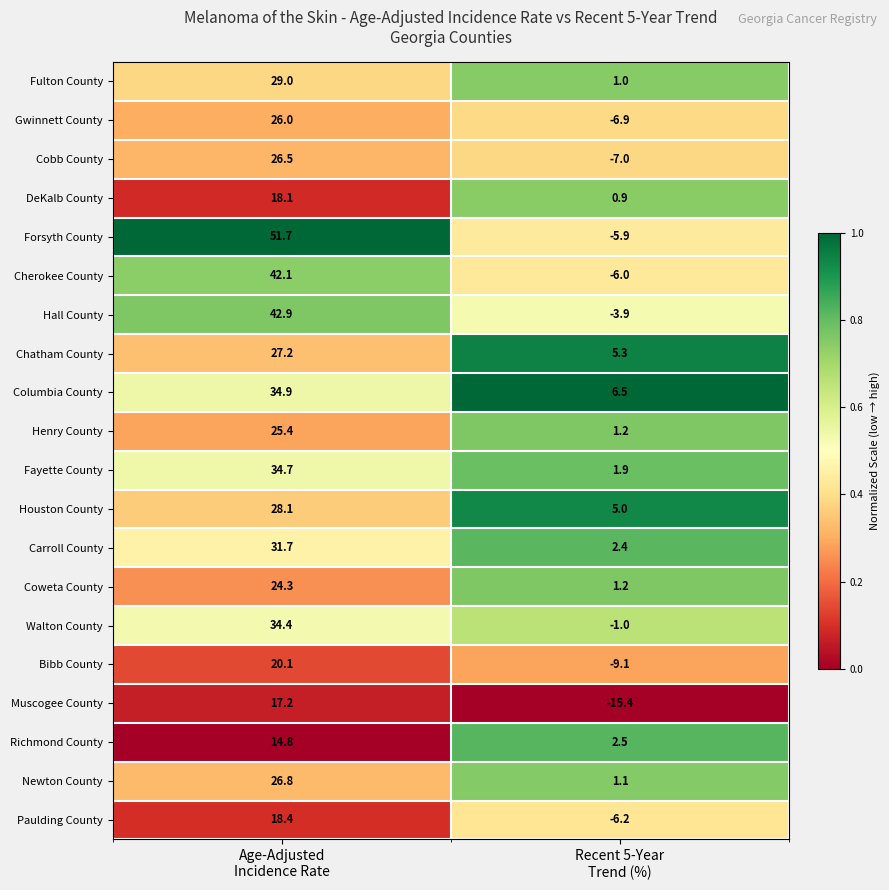

At which category is the sum across all series the highest?

Age-Adjusted
Incidence Rate